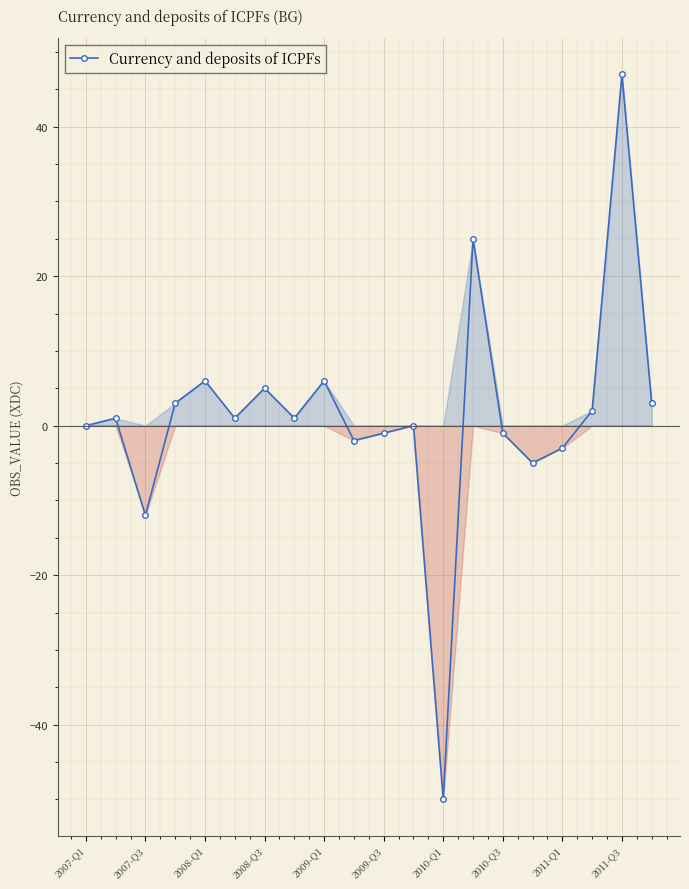

True or false: the data has more than 0 interior local peaks.

True